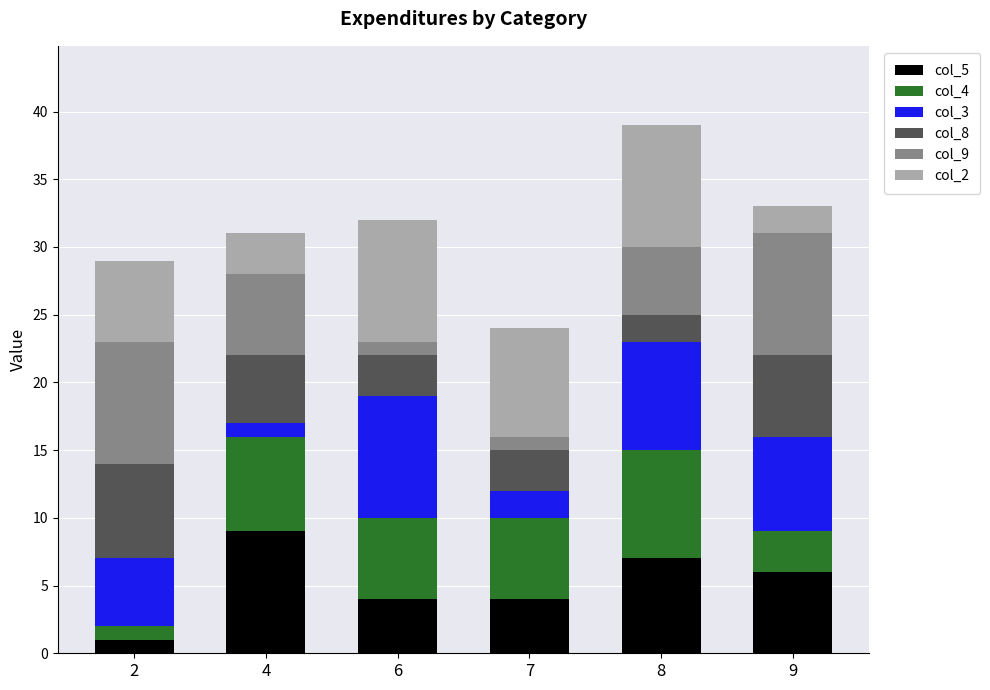

Are the bars horizontal?

No